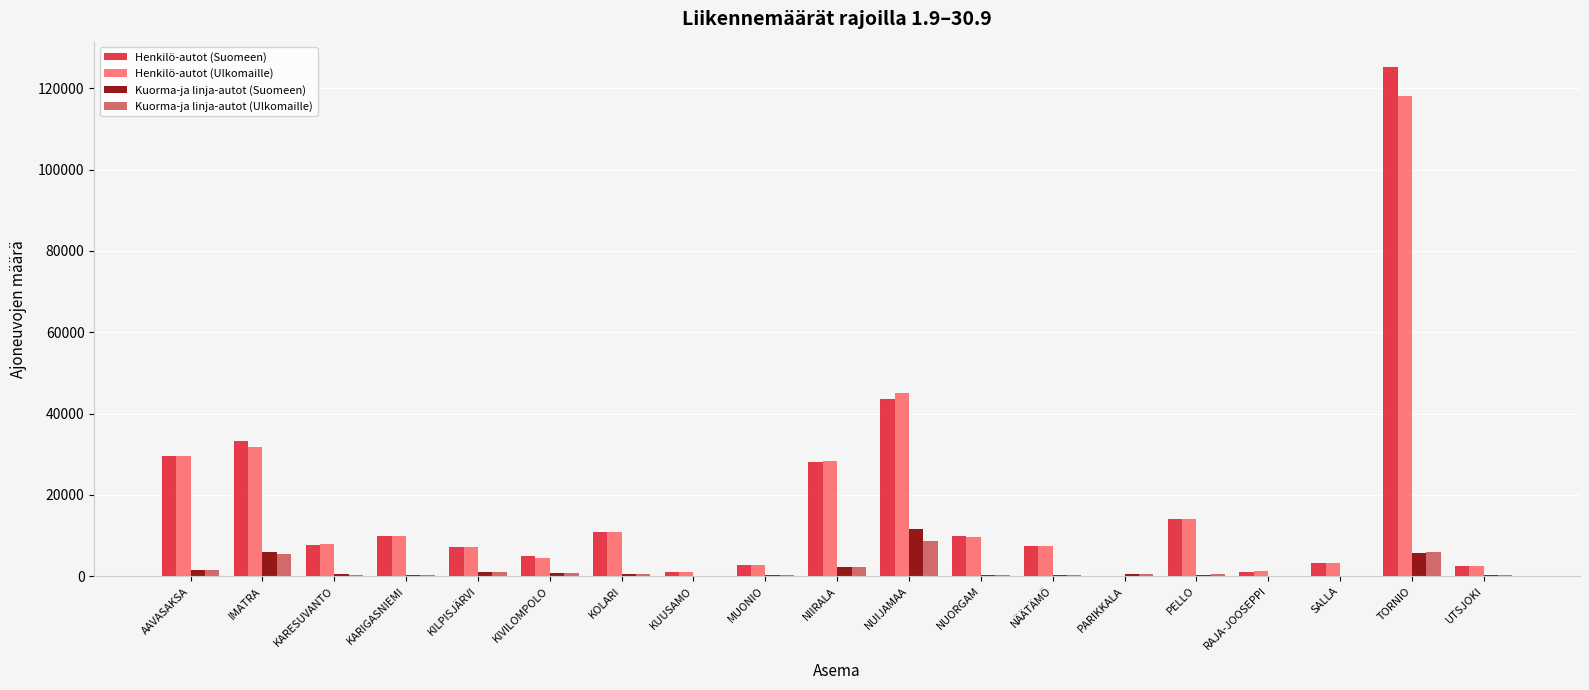

Where is Henkilö-autot (Suomeen) nearest to the value 62599?

NUIJAMAA